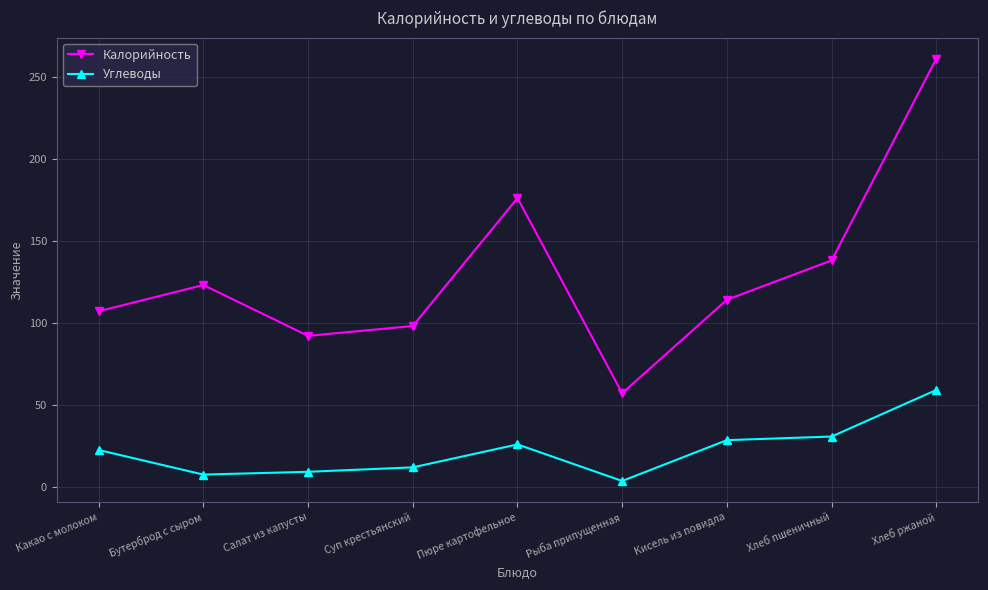

What is the spread (max minus min) of values at Хлеб пшеничный?

107.4